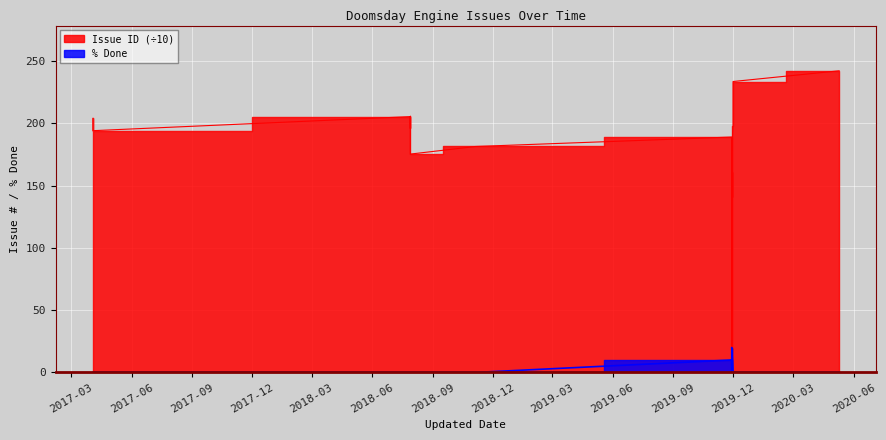

Is it true that Issue ID equals 132.0 at 2019-12?

False